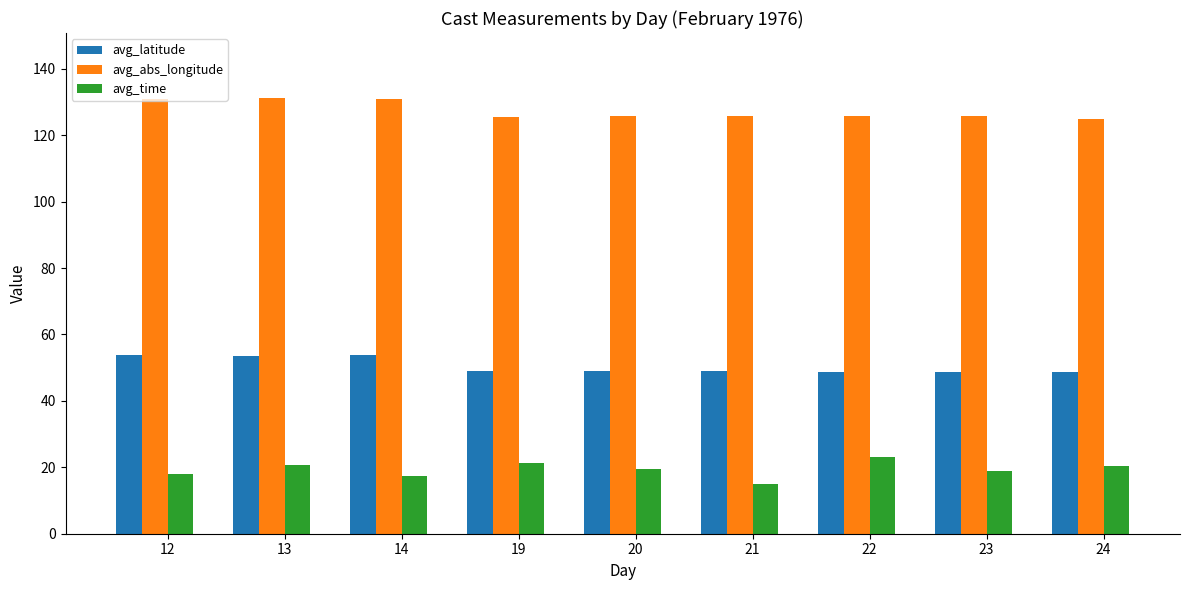

Is the value of avg_abs_longitude at 22 greater than the value of avg_time at 13?

Yes